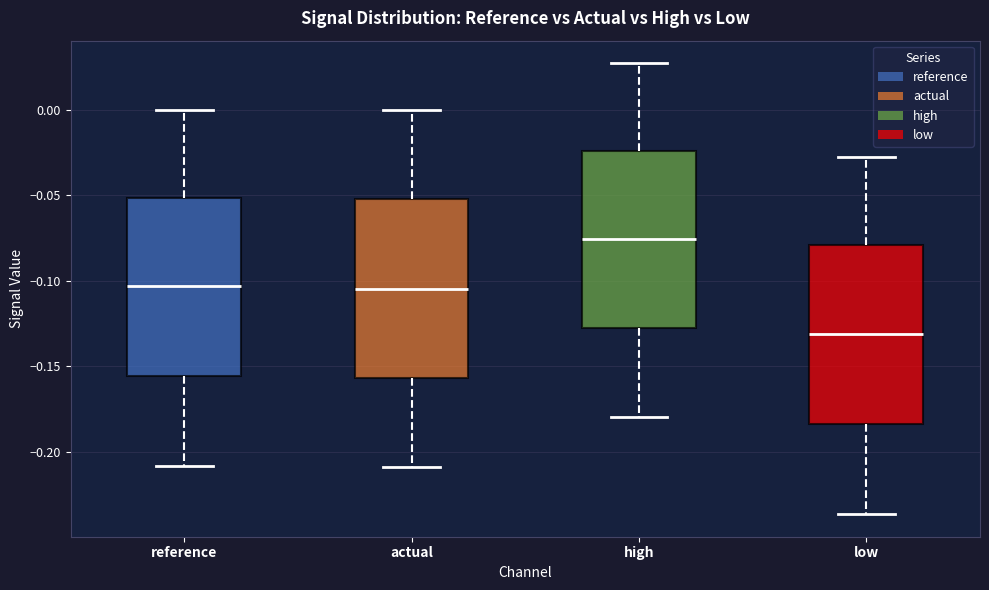

Which box has the highest median line?

high